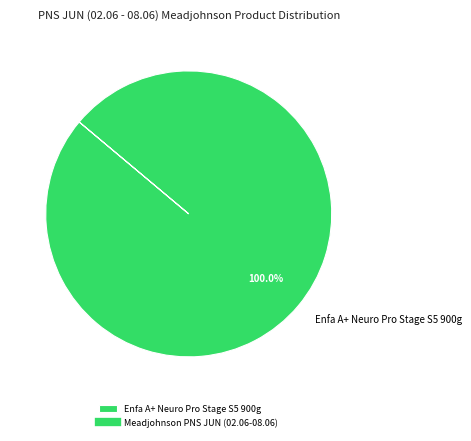

Is there a majority slice in this chart?

Yes